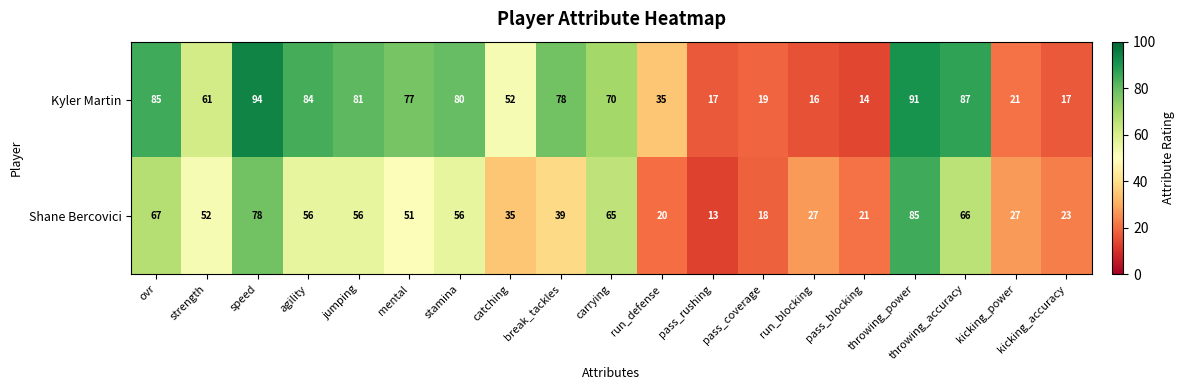

List the series in order of their overall mean, highest first.

Kyler Martin, Shane Bercovici